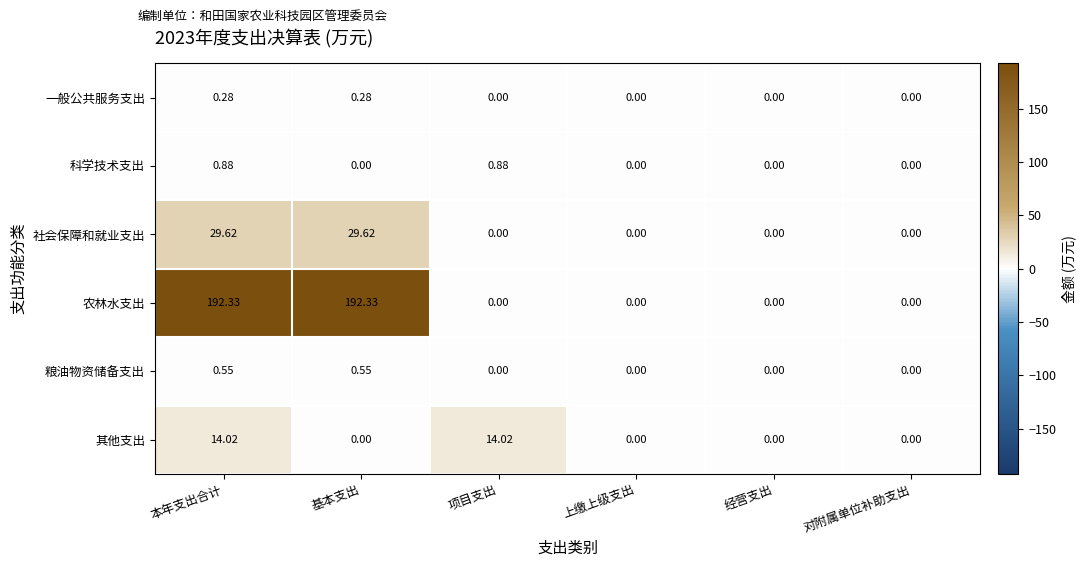

Rank the series by their maximum value, from lowest to highest.

一般公共服务支出, 粮油物资储备支出, 科学技术支出, 其他支出, 社会保障和就业支出, 农林水支出